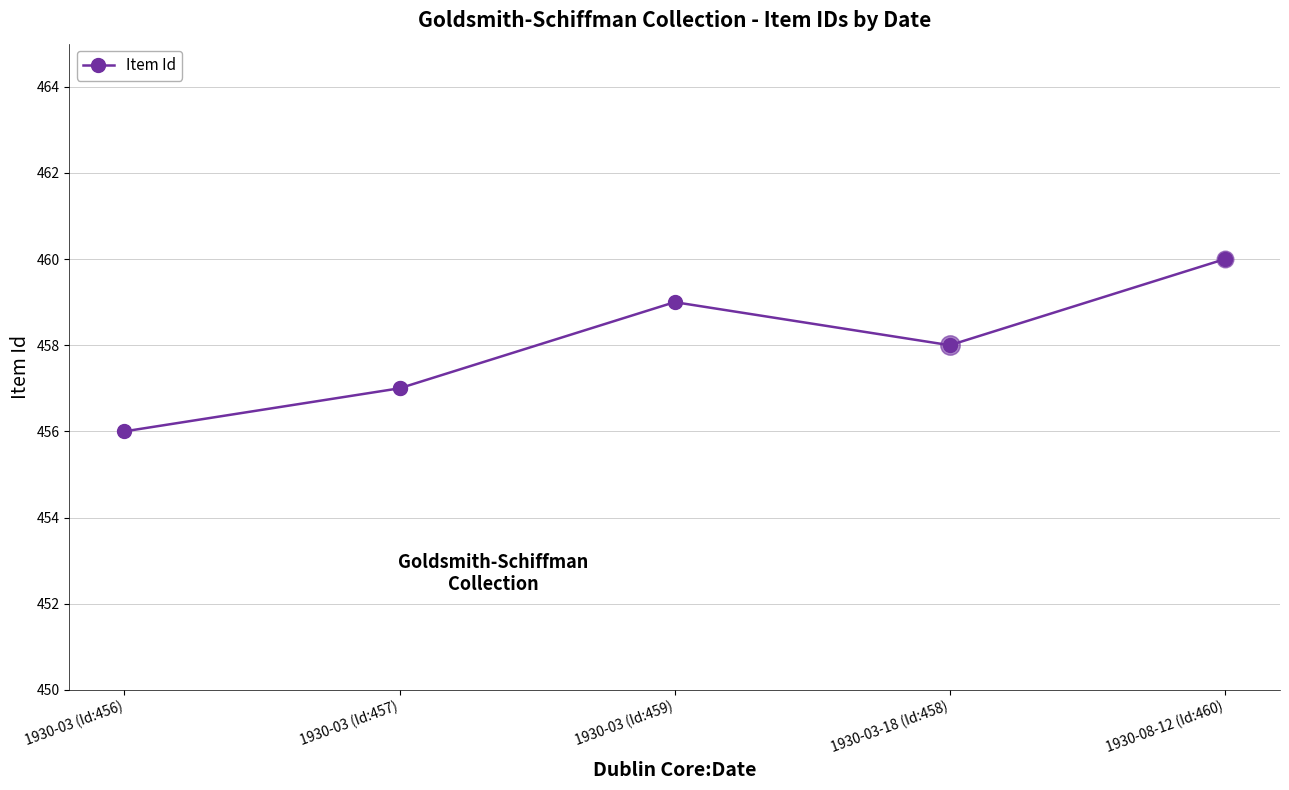

List the labels in order of value, largest first.

1930-08-12 (Id:460), 1930-03 (Id:459), 1930-03-18 (Id:458), 1930-03 (Id:457), 1930-03 (Id:456)